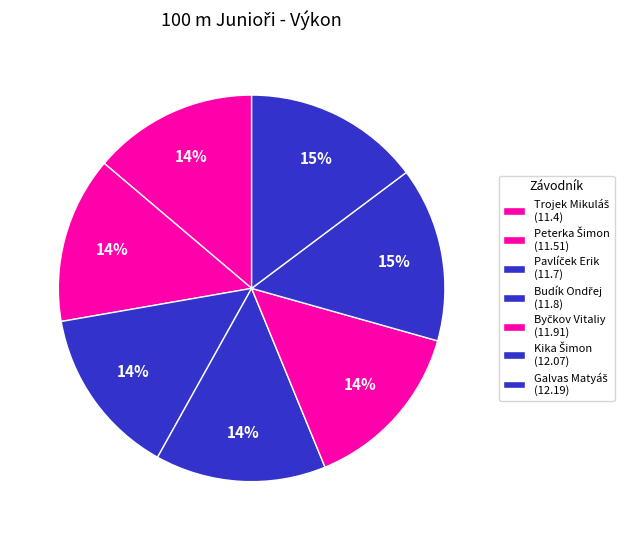

What is the ratio of the value at Byčkov Vitaliy to the value at Kika Šimon?

1.0